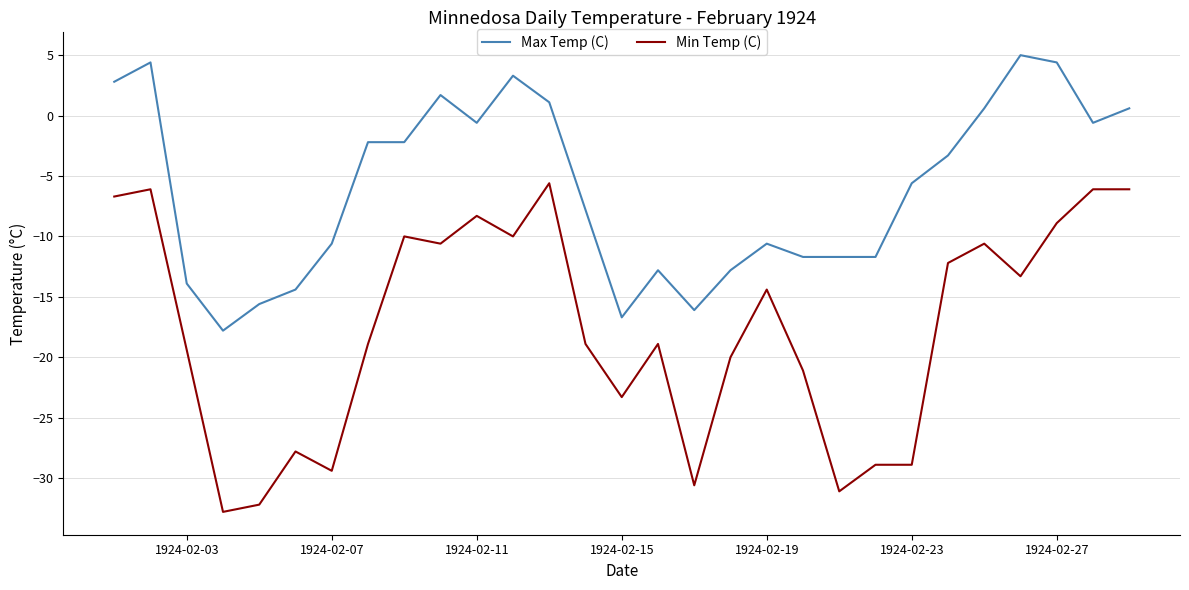

Which series has the largest range (max minus min)?

Min Temp (C)